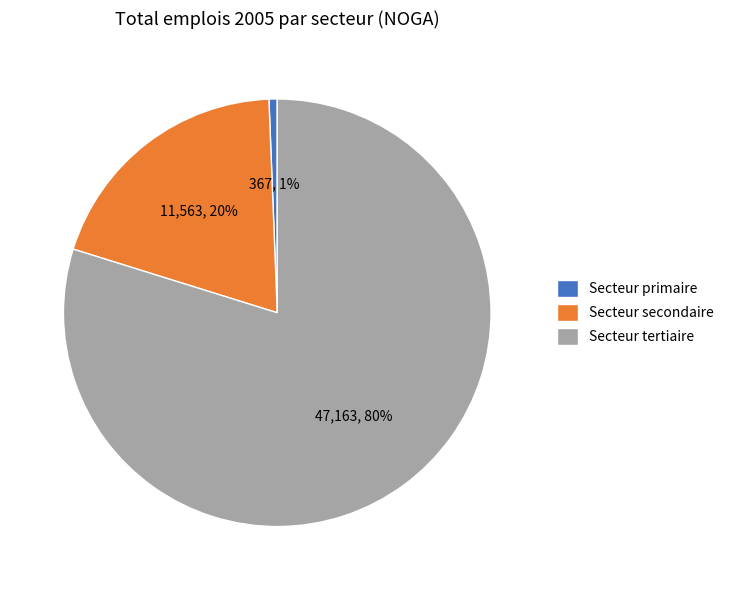

To the nearest percent, what is the average slice percentage?

33%